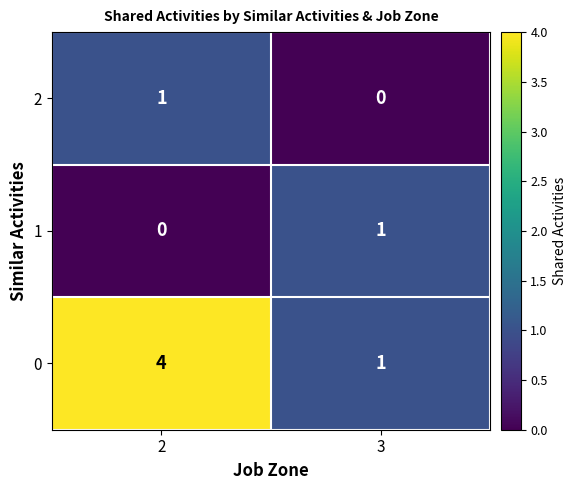

Rank the categories by 0 value from highest to lowest.

2, 3